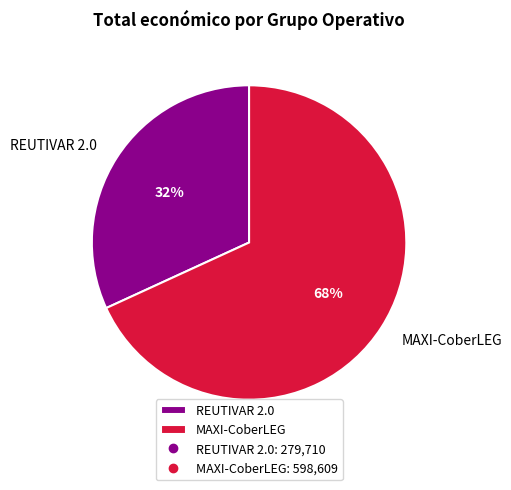

Is there any slice that represents more than half of the pie?

Yes